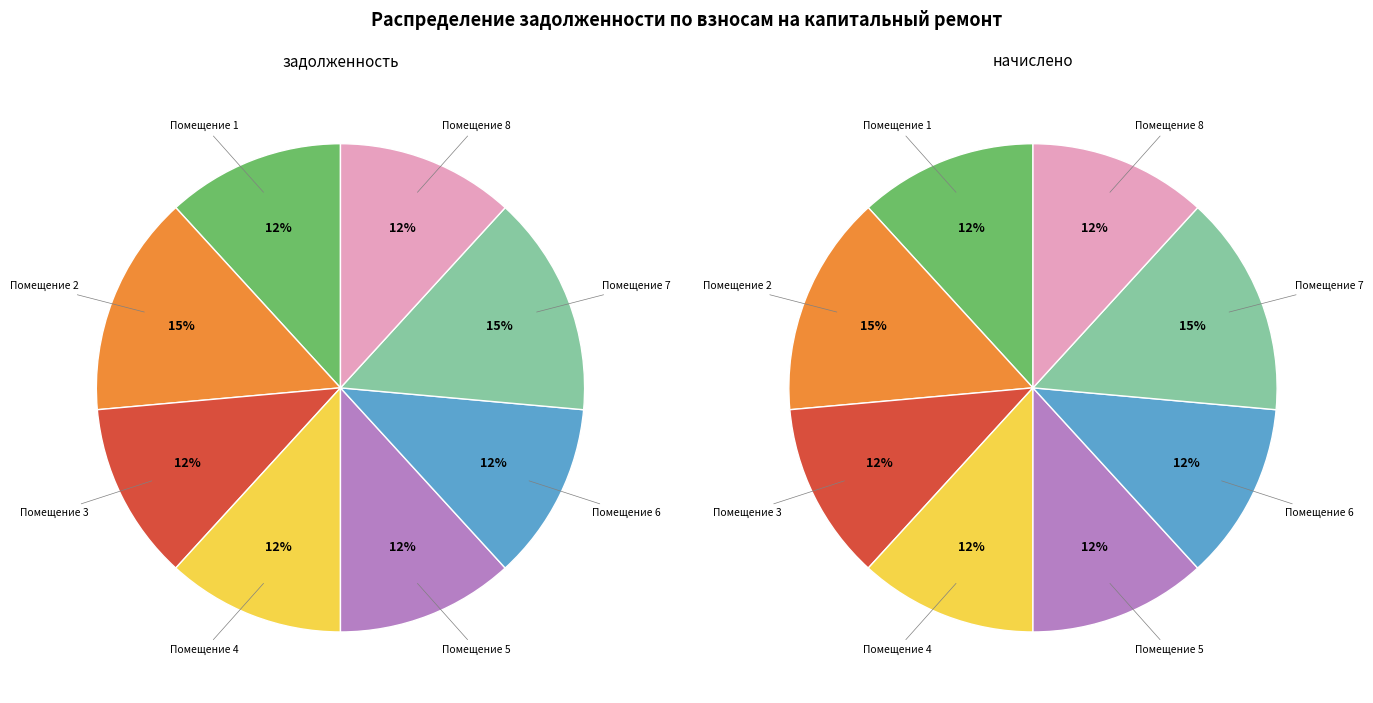

Rank the series by their maximum value, from lowest to highest.

начислено, задолженность